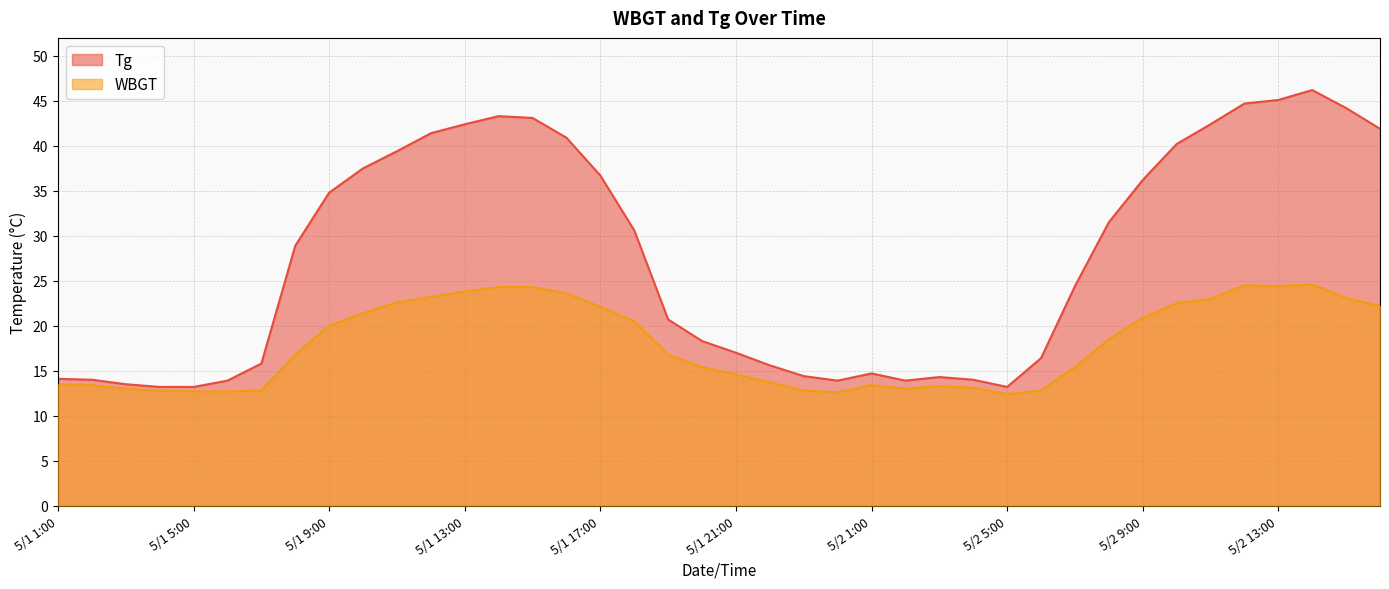

Reading right to left, extract all data points from this chart.

Tg: 41.9	44.2	46.2	45.1	44.7	42.4	40.2	36.2	31.5	24.4	16.4	13.2	14.0	14.3	13.9	14.7	13.9	14.4	15.6	17.0	18.3	20.7	30.6	36.7	40.9	43.1	43.3	42.4	41.4	39.4	37.5	34.8	28.9	15.8	13.9	13.2	13.2	13.5	14.0	14.1
WBGT: 22.2	23.1	24.6	24.4	24.5	23.0	22.5	20.9	18.5	15.4	12.8	12.4	13.1	13.3	13.0	13.4	12.6	12.8	13.7	14.6	15.4	16.8	20.5	22.1	23.6	24.3	24.3	23.8	23.2	22.6	21.4	20.0	16.8	12.8	12.7	12.7	12.8	13.0	13.4	13.5